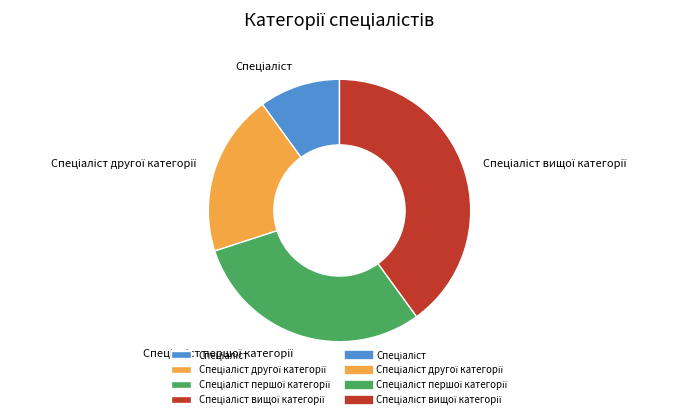

Is there a majority slice in this chart?

No